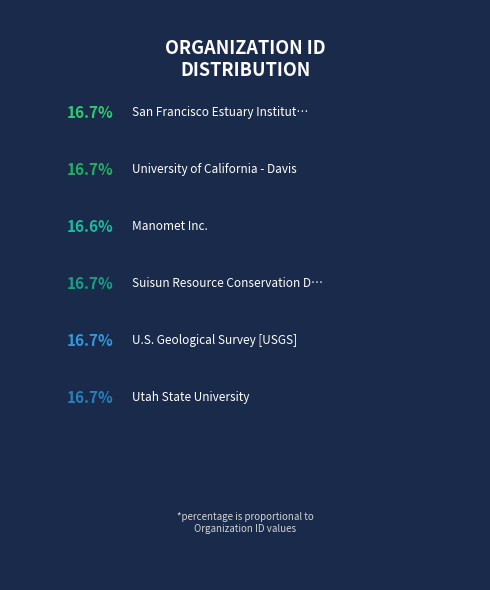

What portion of the pie excludes Suisun Resource Conservation District?

83.3%